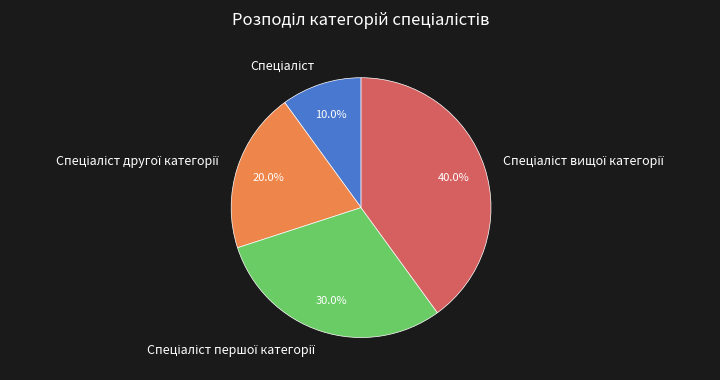

Count the number of slices in the pie.

4